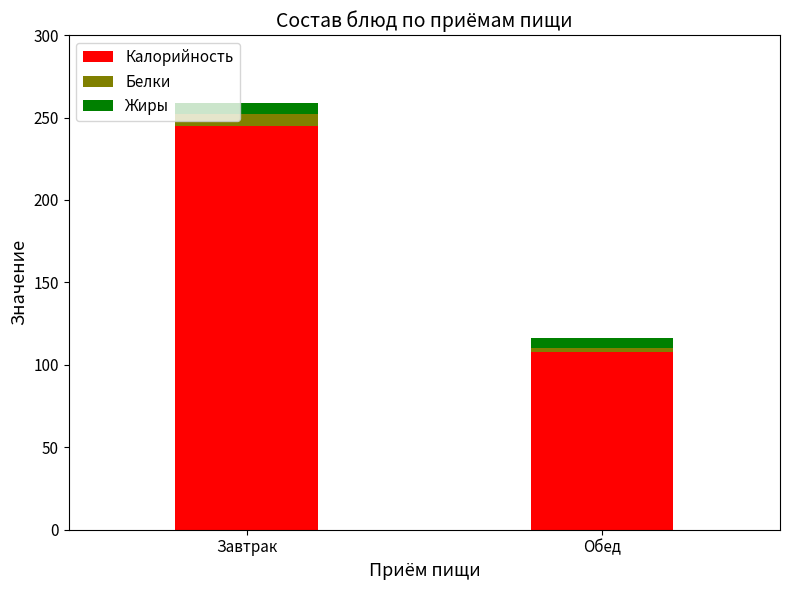

At which category is the sum across all series the highest?

Завтрак